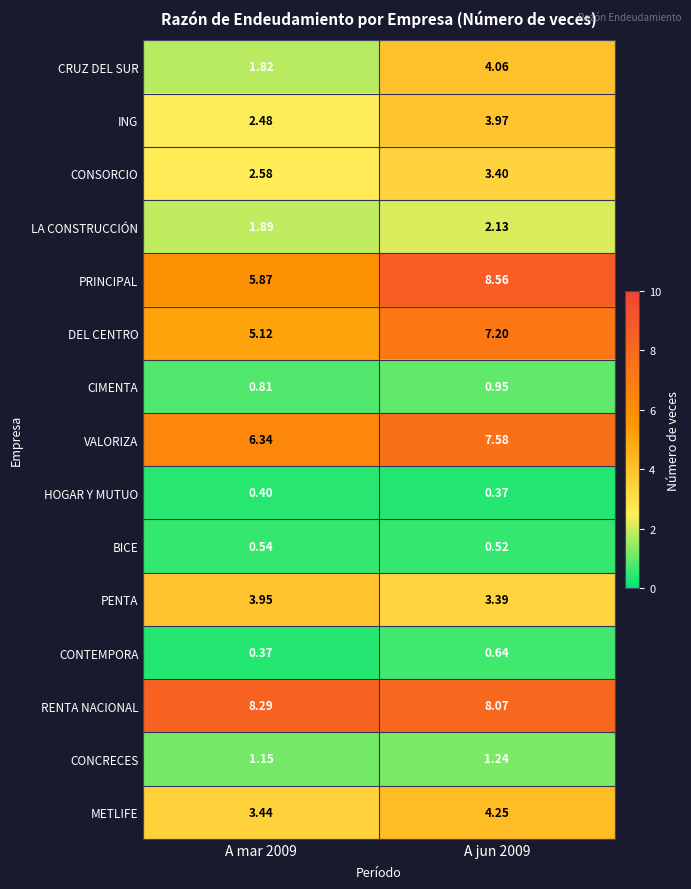

Which series has the largest range (max minus min)?

PRINCIPAL